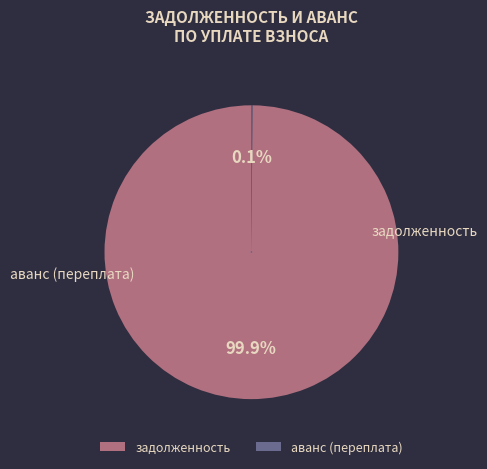

Is it true that 5 is 0% of the pie?

True